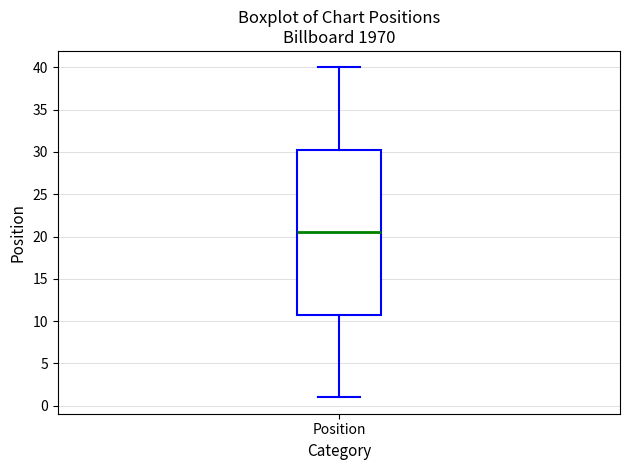

Read this box plot against the y-axis: the position of the median line, the range covered by the box, and the ends of both whiskers. The values are not printed on the chart, so give them approximately, as read against the axis.

median 20.5, box 11.0 to 30.5, whiskers 1.0 to 40.0